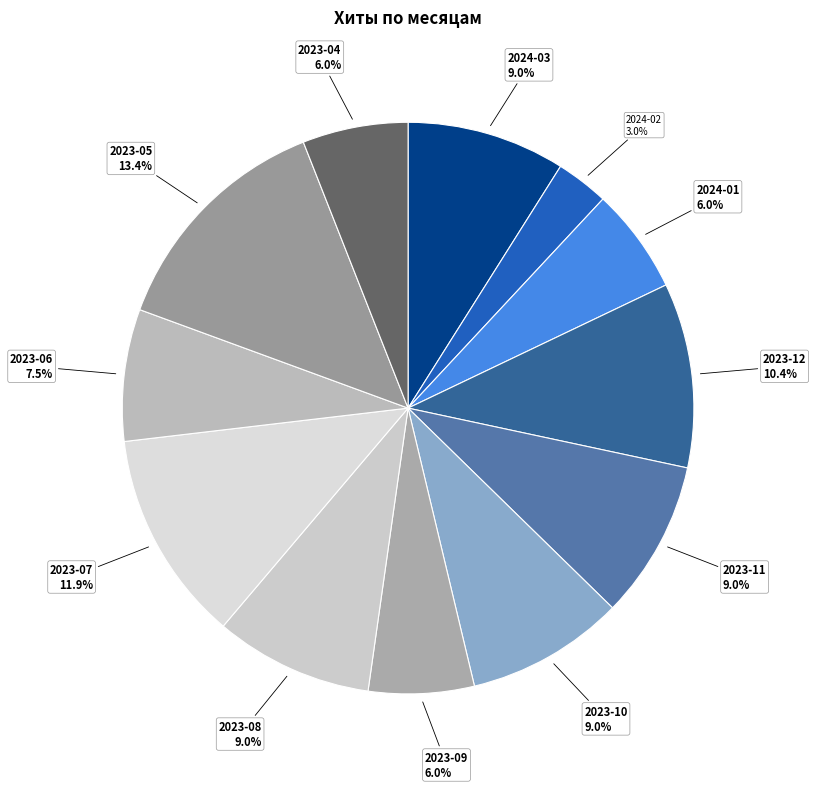

Combined, do 2023-05 and 2024-03 account for over 50%?

No